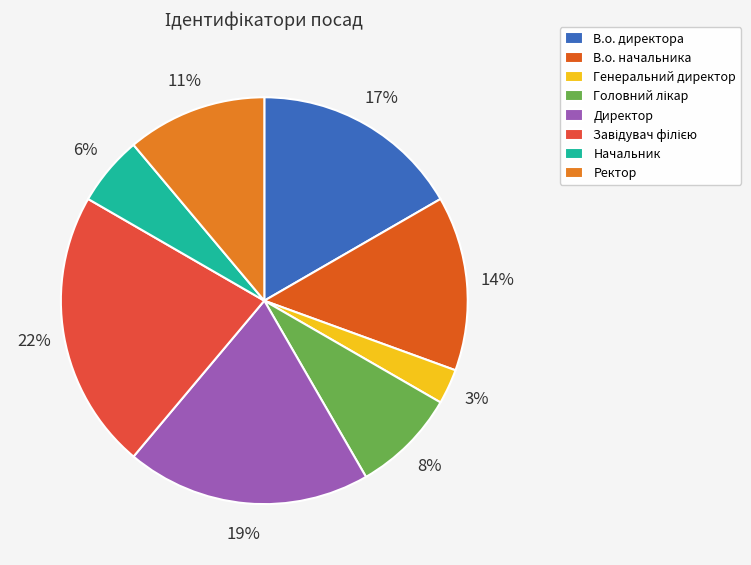

To the nearest percent, what is the difference between the largest and smallest slice percentages?

19%